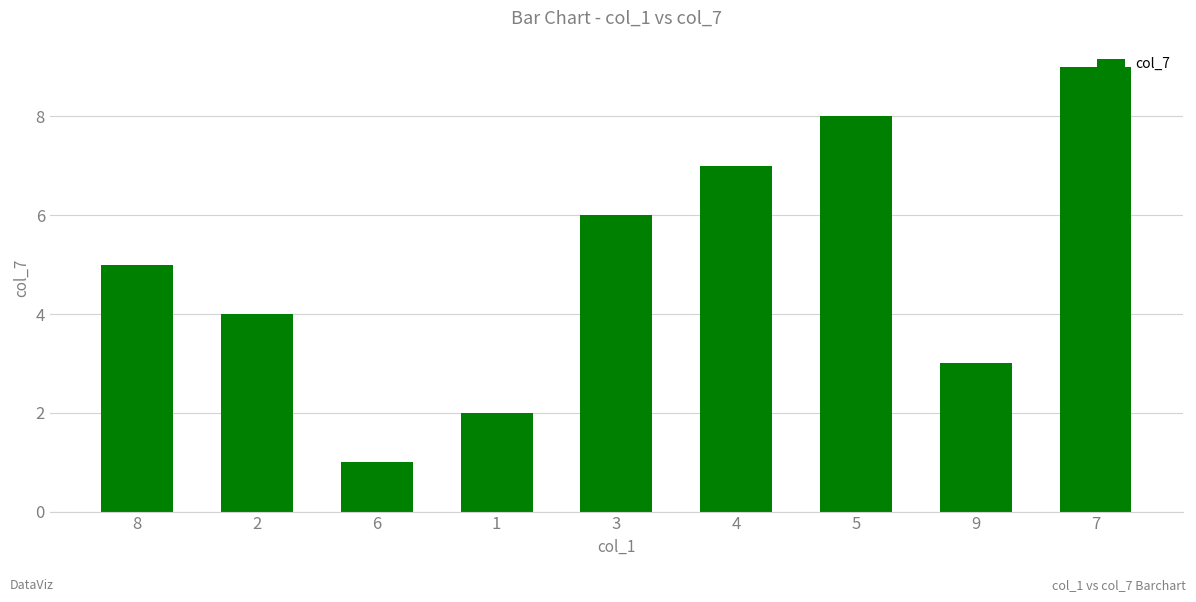

What is the sum of all values?

45